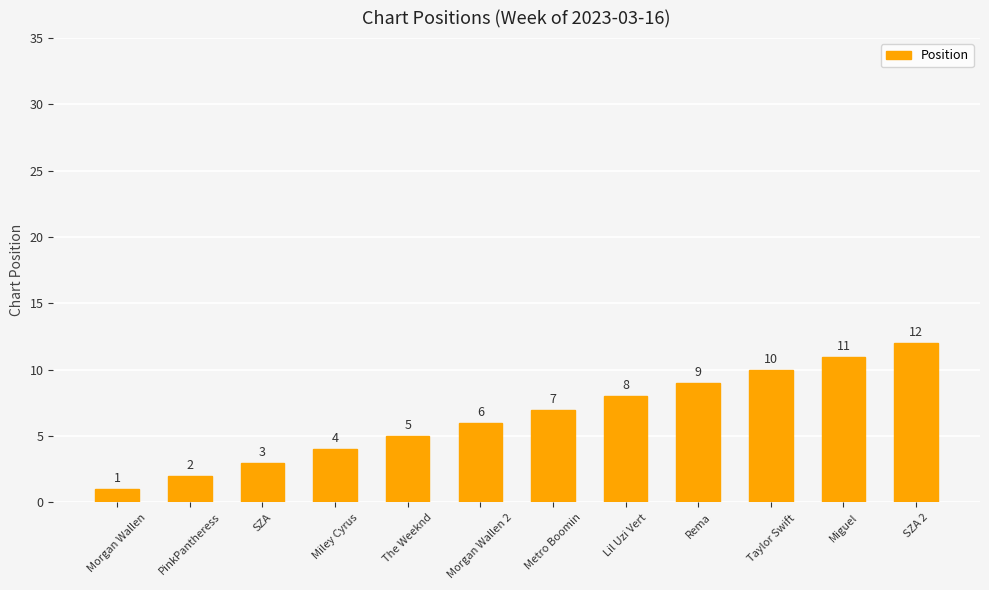

Reading left to right, extract all data points from this chart.

Morgan Wallen=1	PinkPantheress=2	SZA=3	Miley Cyrus=4	The Weeknd=5	Morgan Wallen 2=6	Metro Boomin=7	Lil Uzi Vert=8	Rema=9	Taylor Swift=10	Miguel=11	SZA 2=12